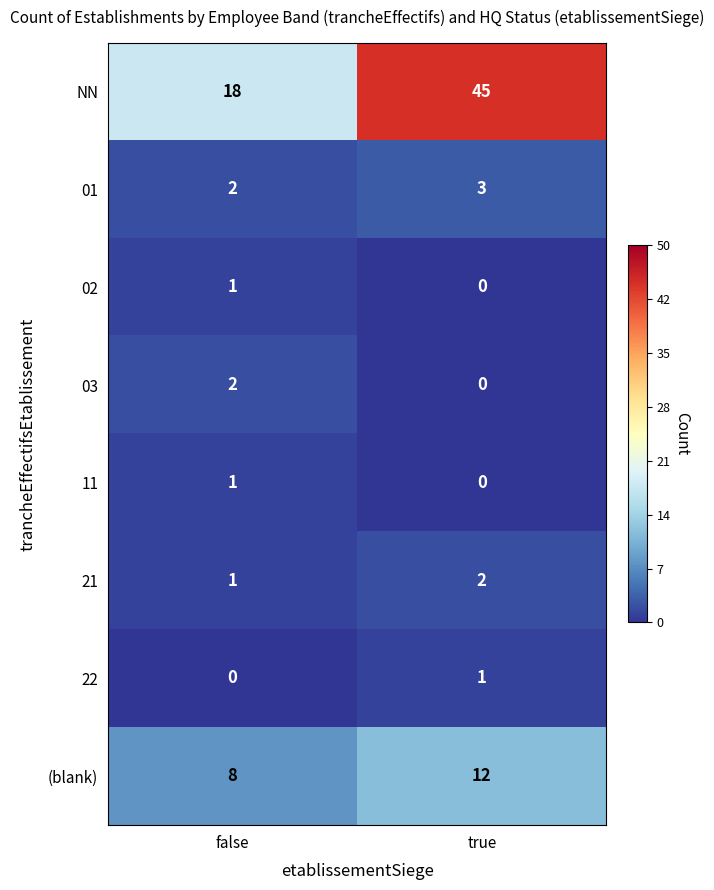

Which category has the highest value in the (blank) series?

true